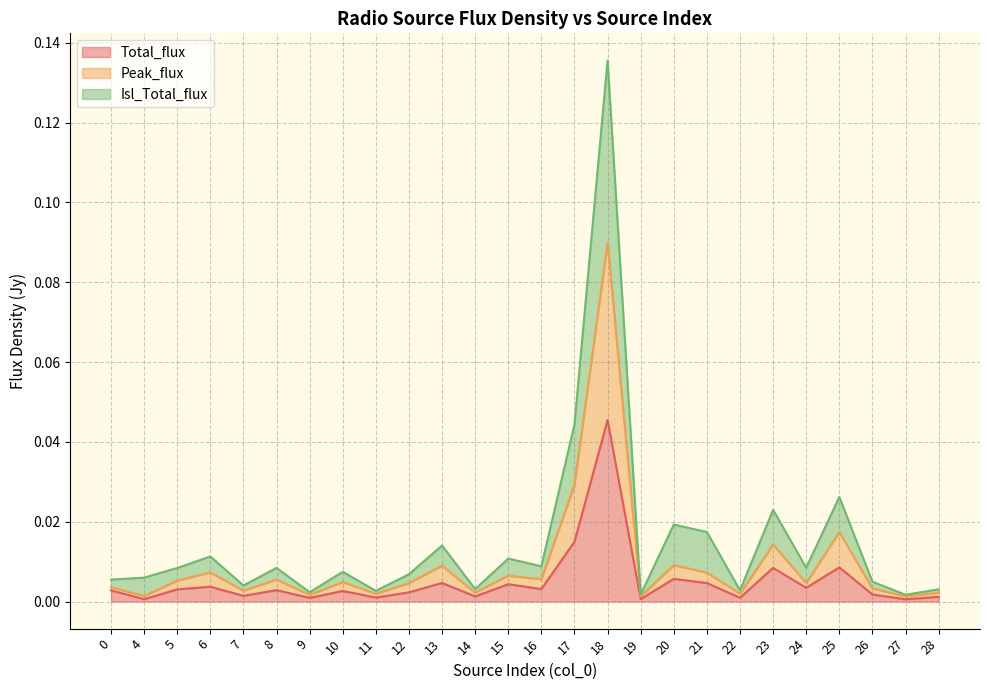

True or false: Total_flux has a value of 0.0 at 10.

True